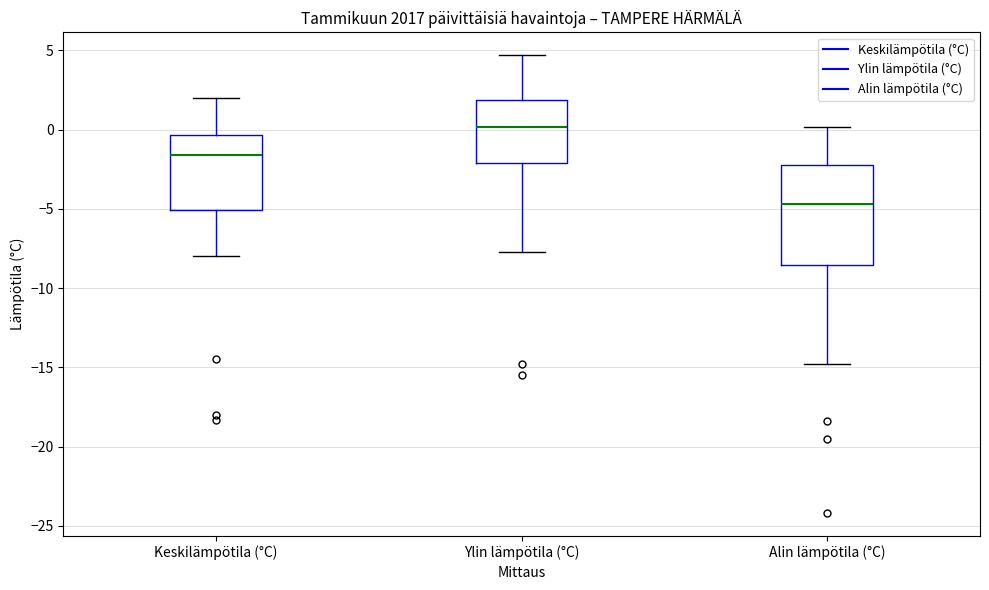

Which box is the tallest, from its lower edge to its upper edge?

Alin lämpötila (°C)